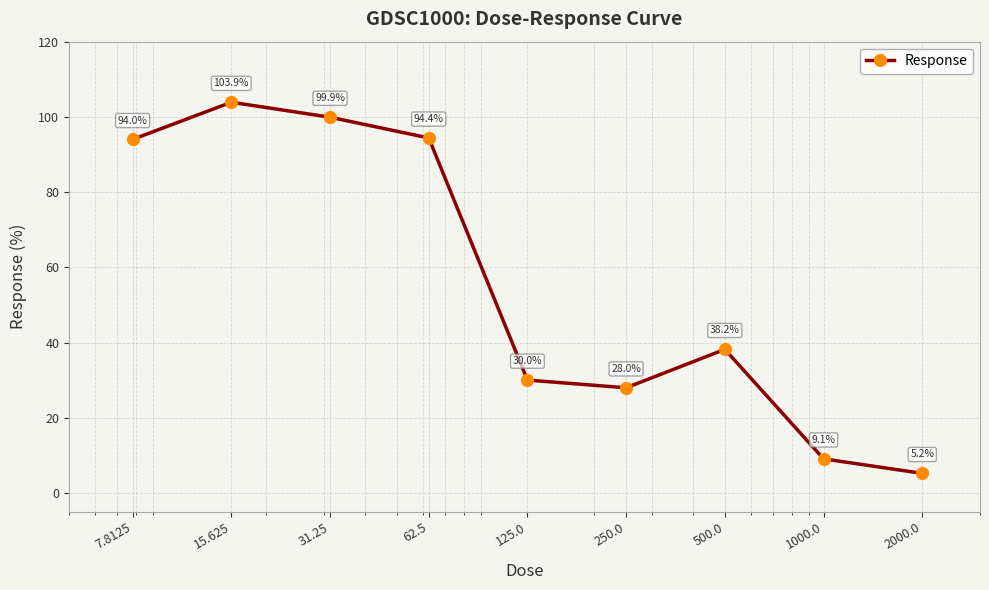

True or false: the data has more than 2 interior local peaks.

False